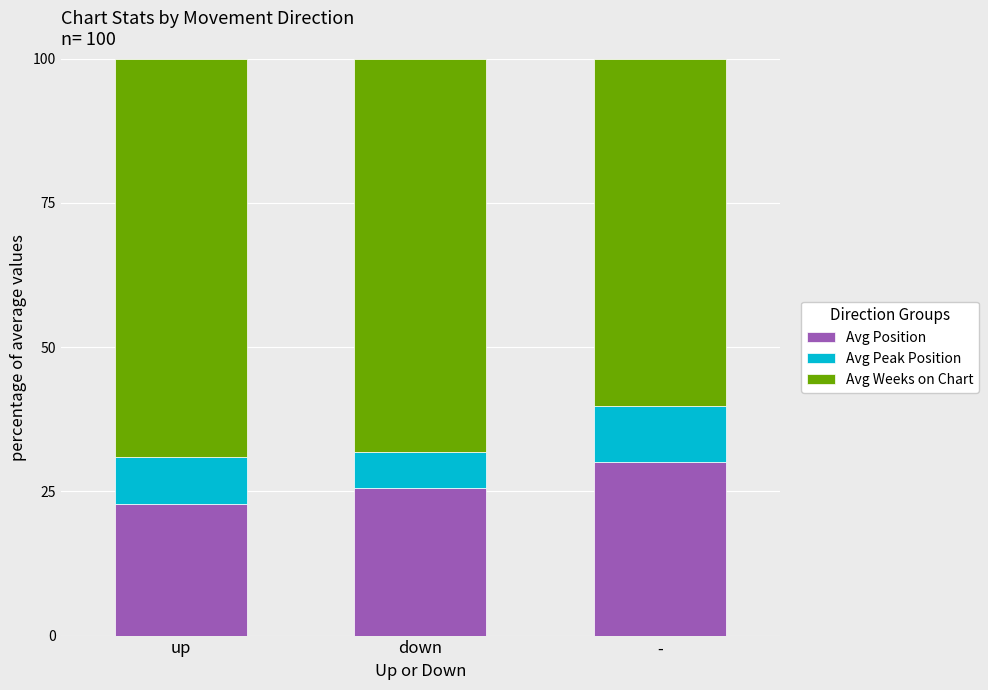

What is the value of the Avg Position bar at the 2nd from the left?

25.6